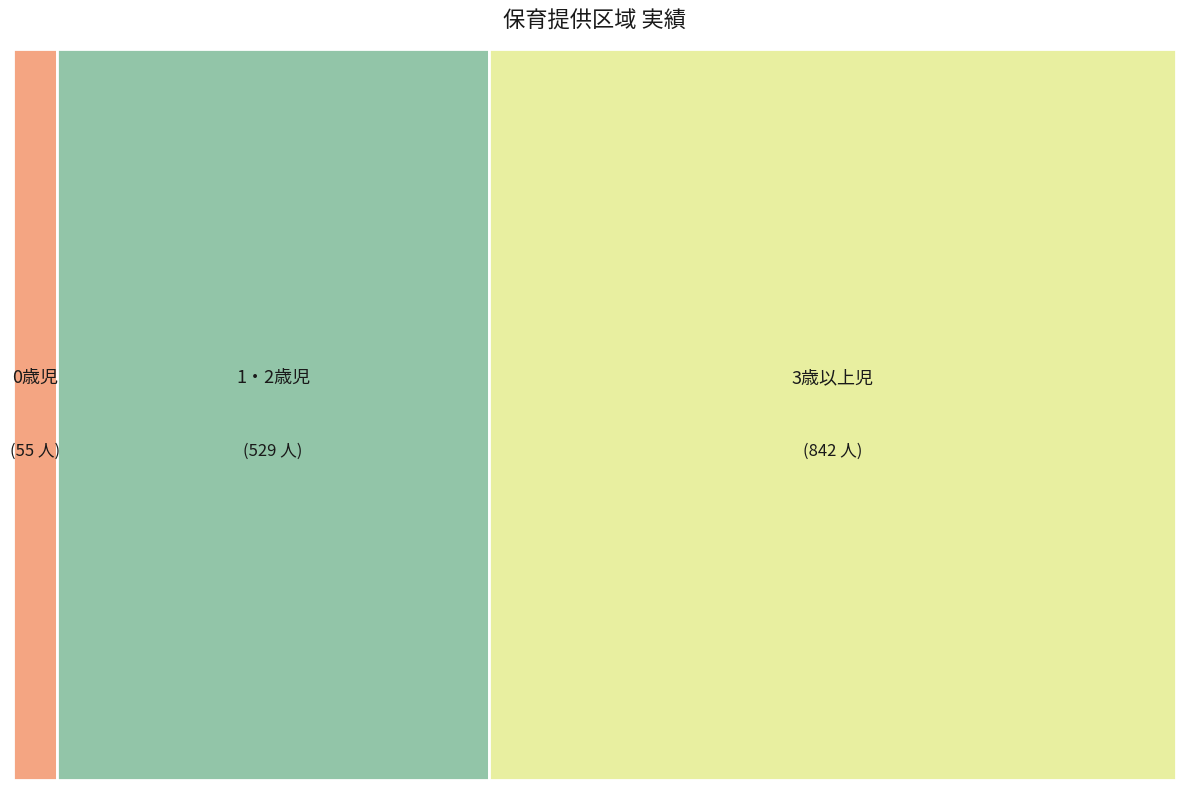

Is there any slice that represents more than half of the pie?

Yes